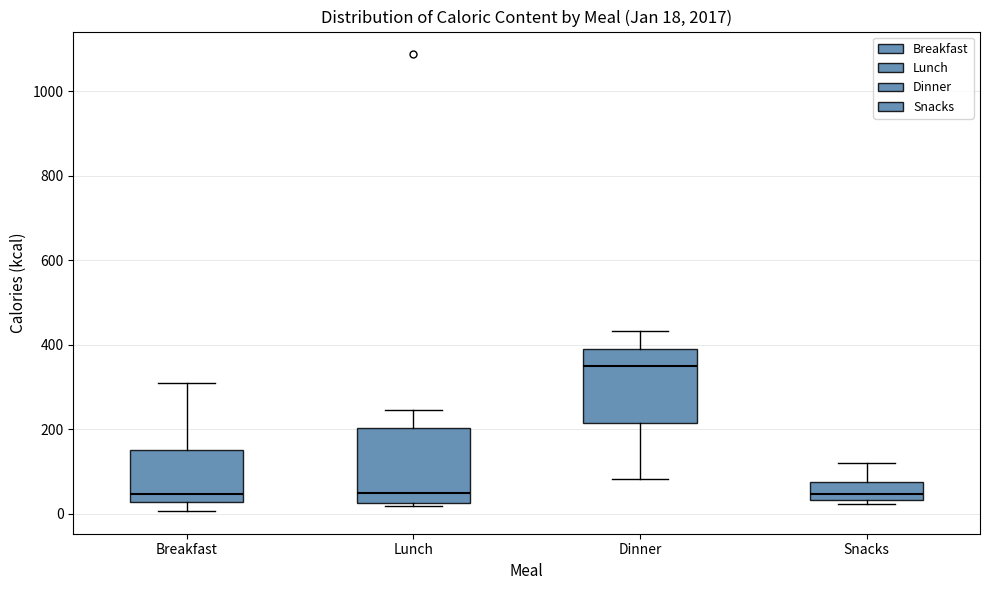

Which box's median line is the highest?

Dinner